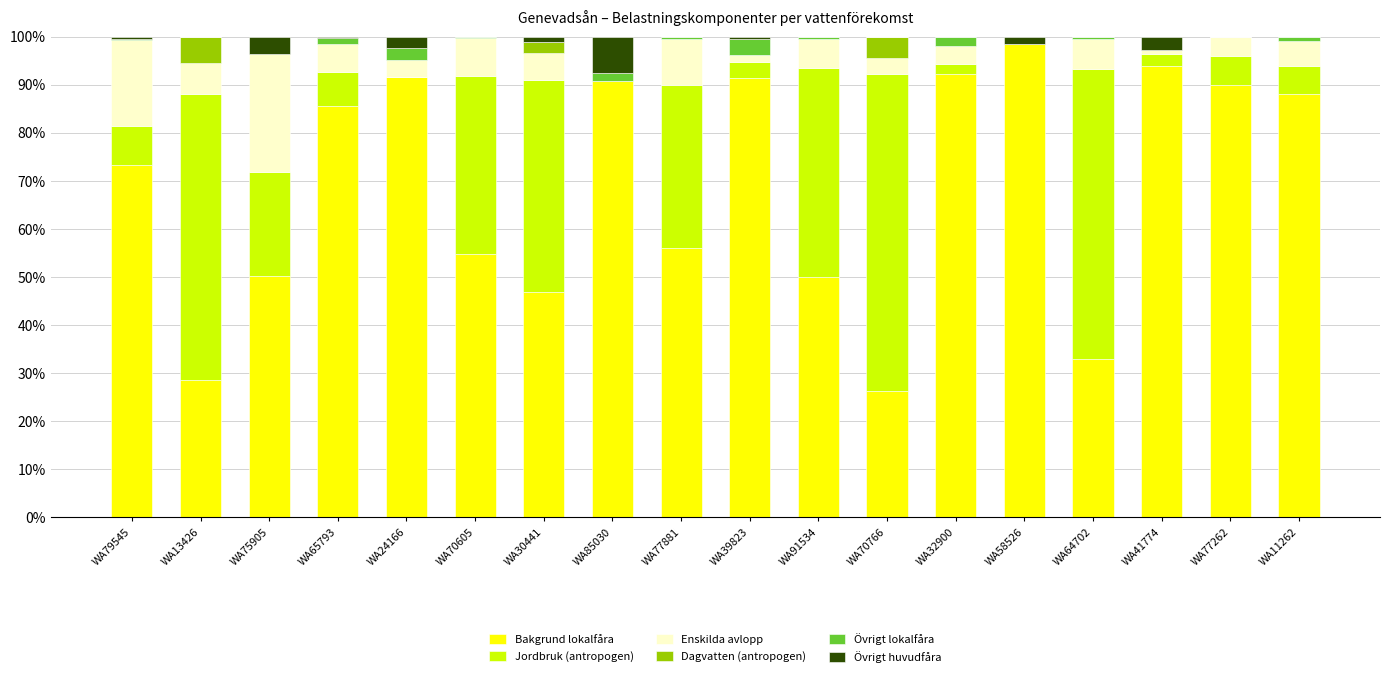

At which label does Bakgrund lokalfåra reach its peak?

WA58526